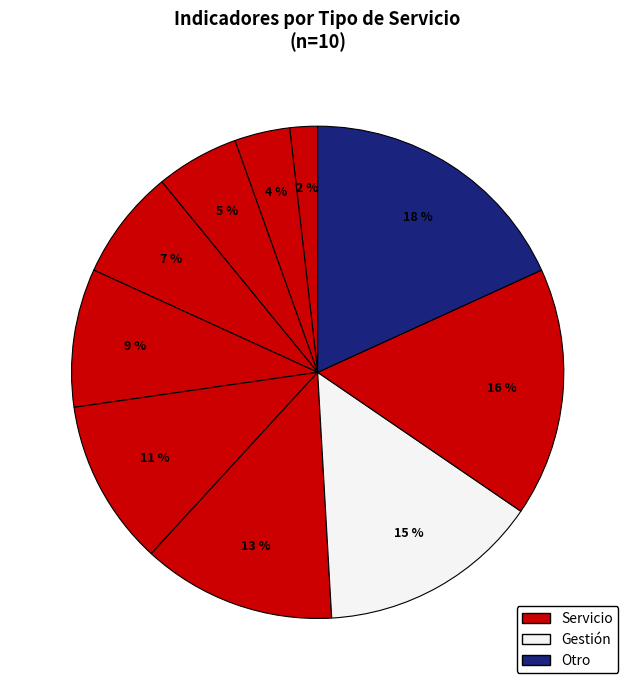

How many segments does this pie chart have?

10